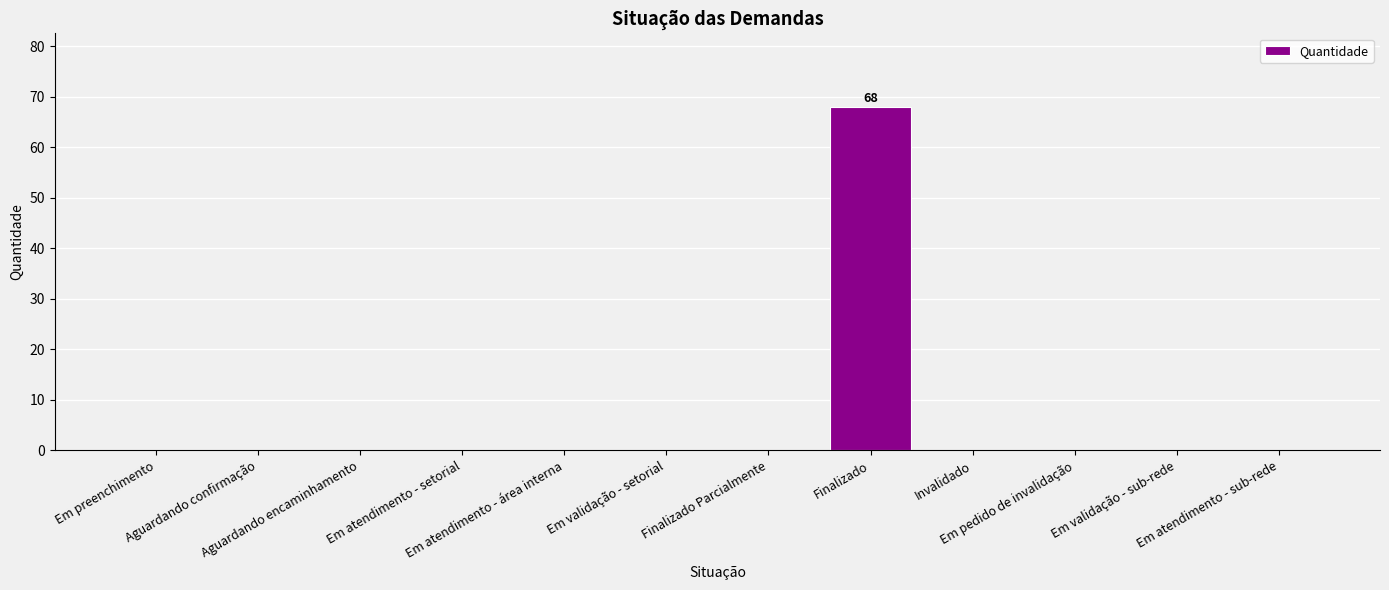

What is the greatest value displayed?

68